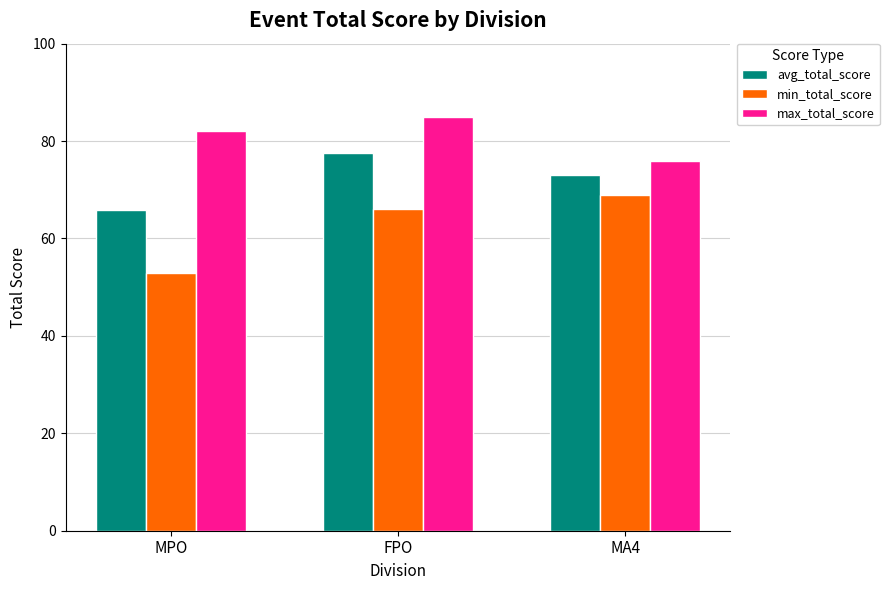

Where is max_total_score nearest to the value 80?

MPO